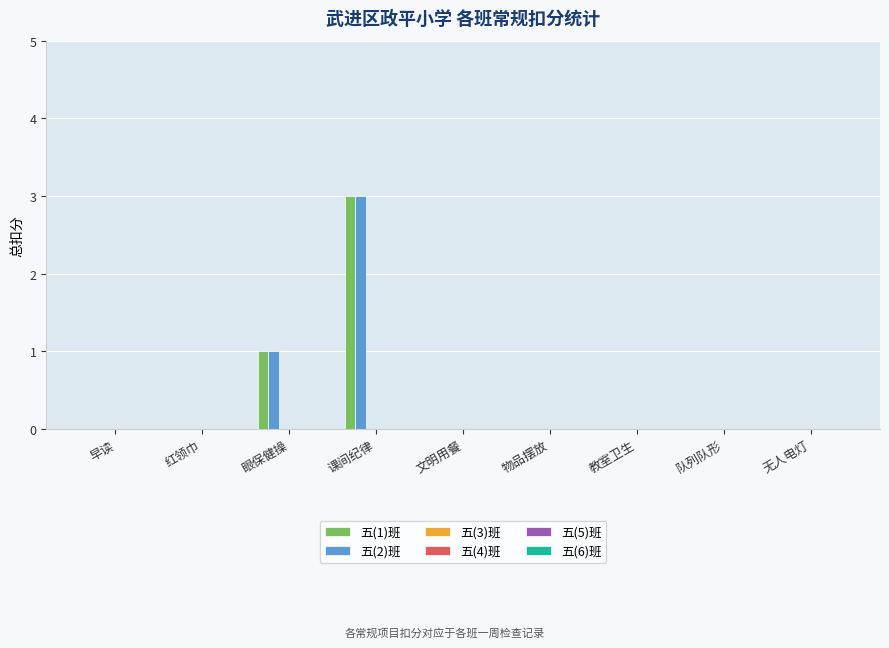

At which category is the sum across all series the highest?

课间纪律